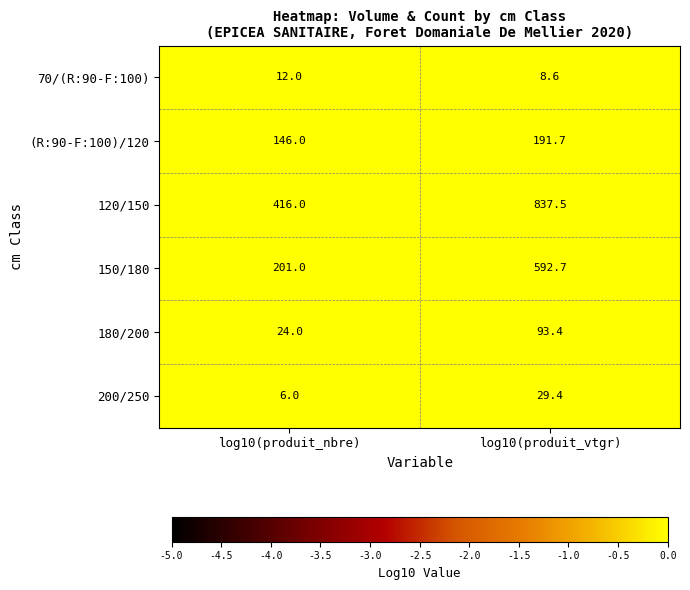

At which label does 180/200 first exceed 93?

log10(produit_vtgr)